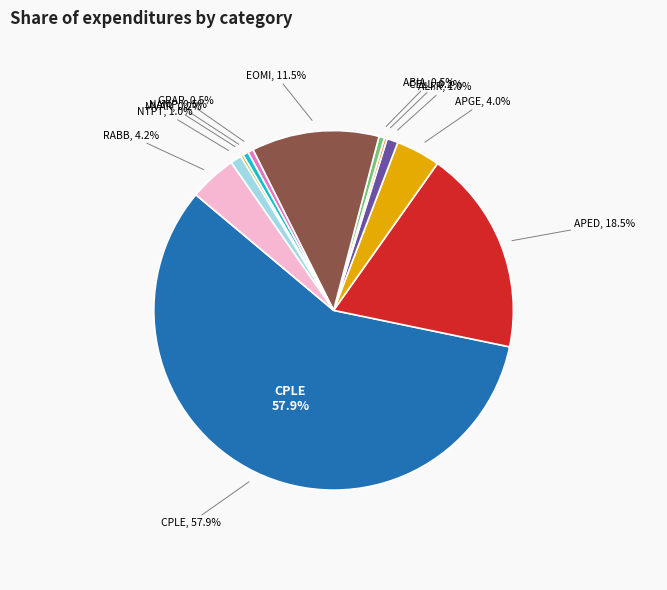

Between NAMP and APGE, which is larger?

APGE